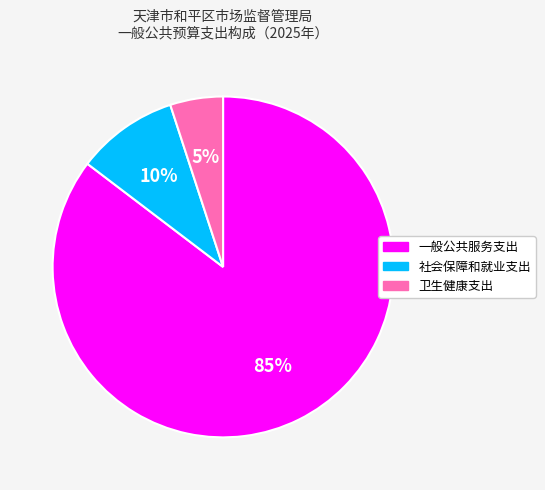

Is 卫生健康支出 the majority of the pie?

No